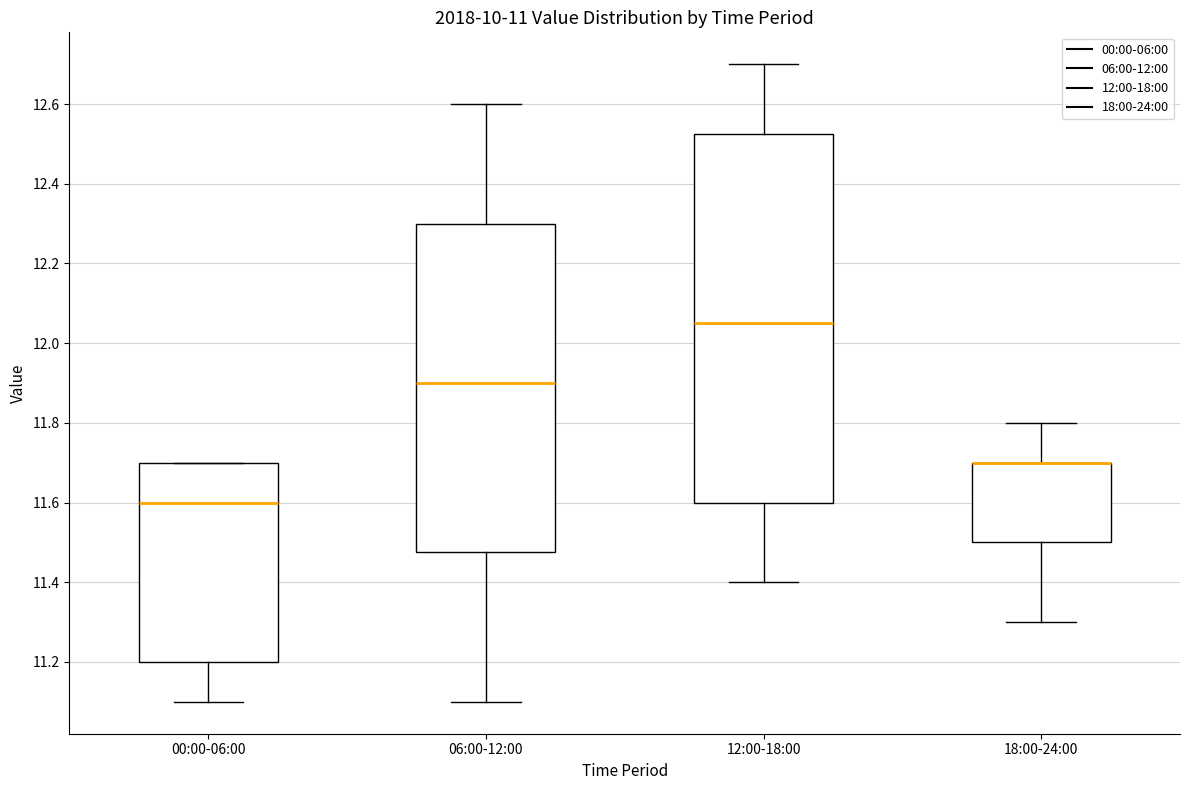

Which box is the tallest, from its lower edge to its upper edge?

12:00-18:00